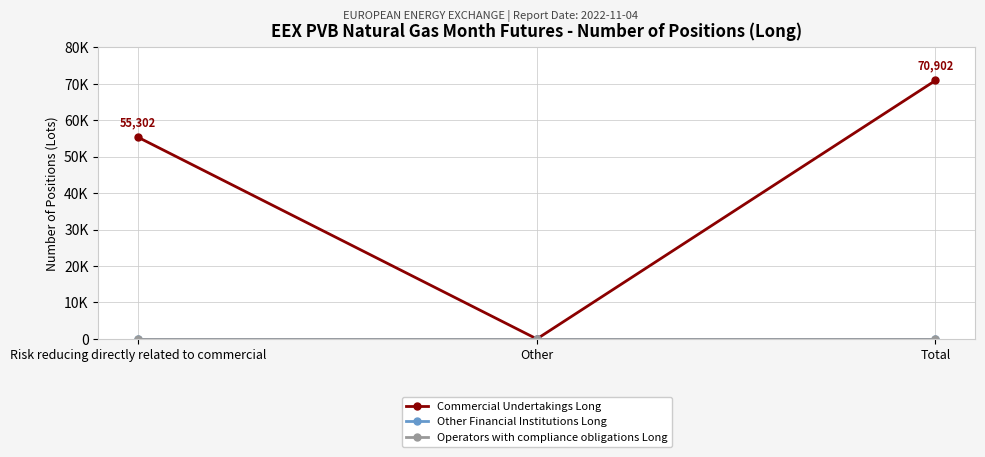

What is the label of the 2nd point from the right?

Other